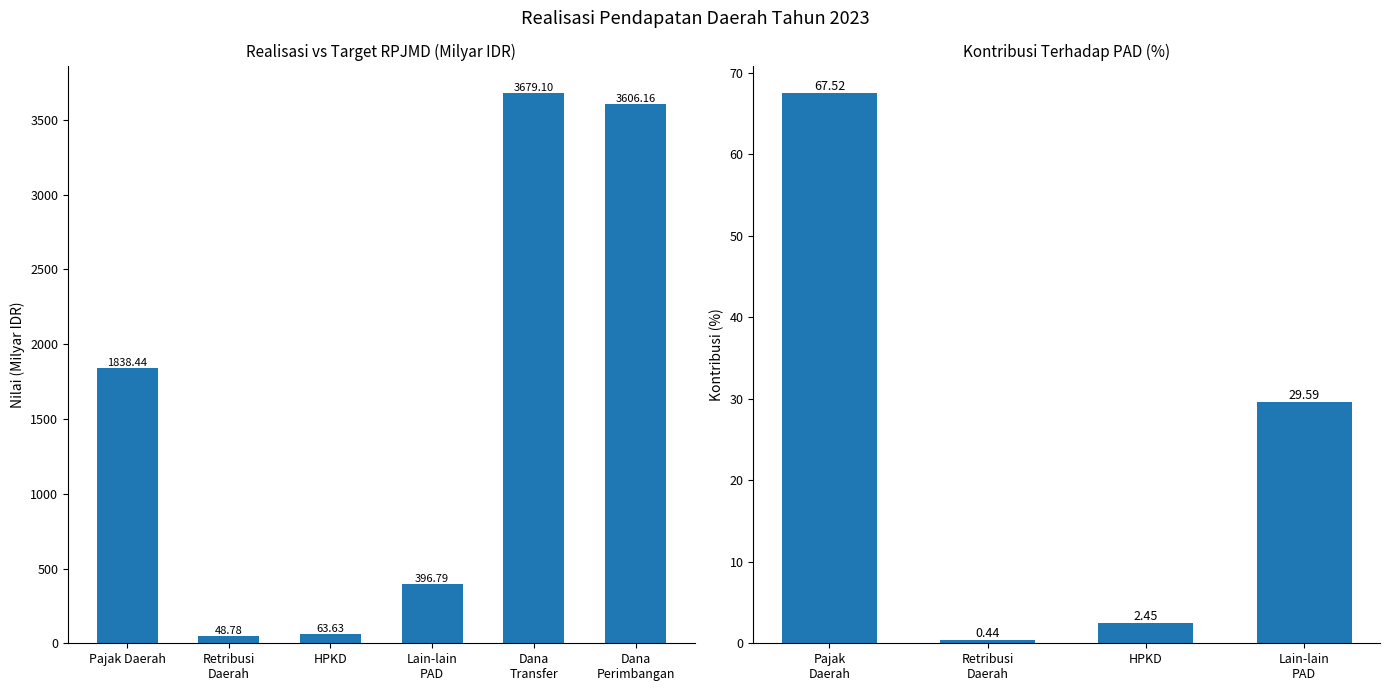

What is the value of the 2nd bar from the left?

48.8